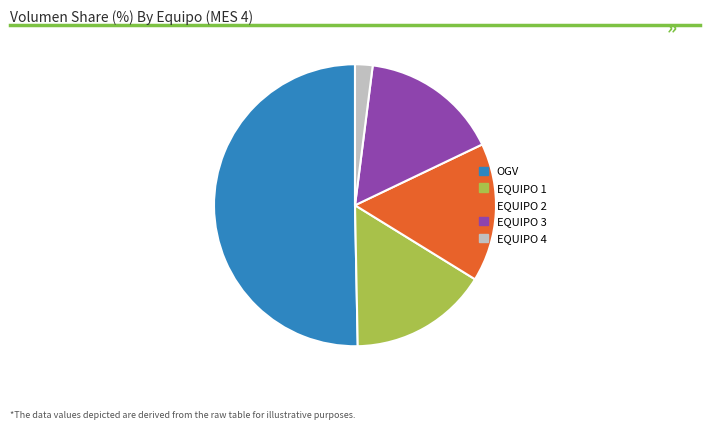

Which category accounts for the majority?

OGV